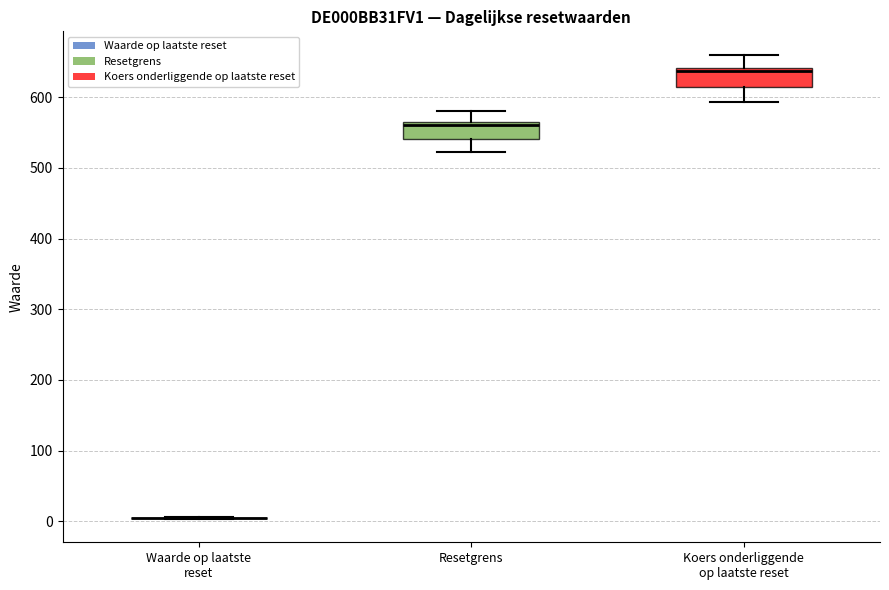

Where is the upper edge of the box for Resetgrens on the y-axis? The values are not printed on the chart, so give them approximately, as read against the axis.

560